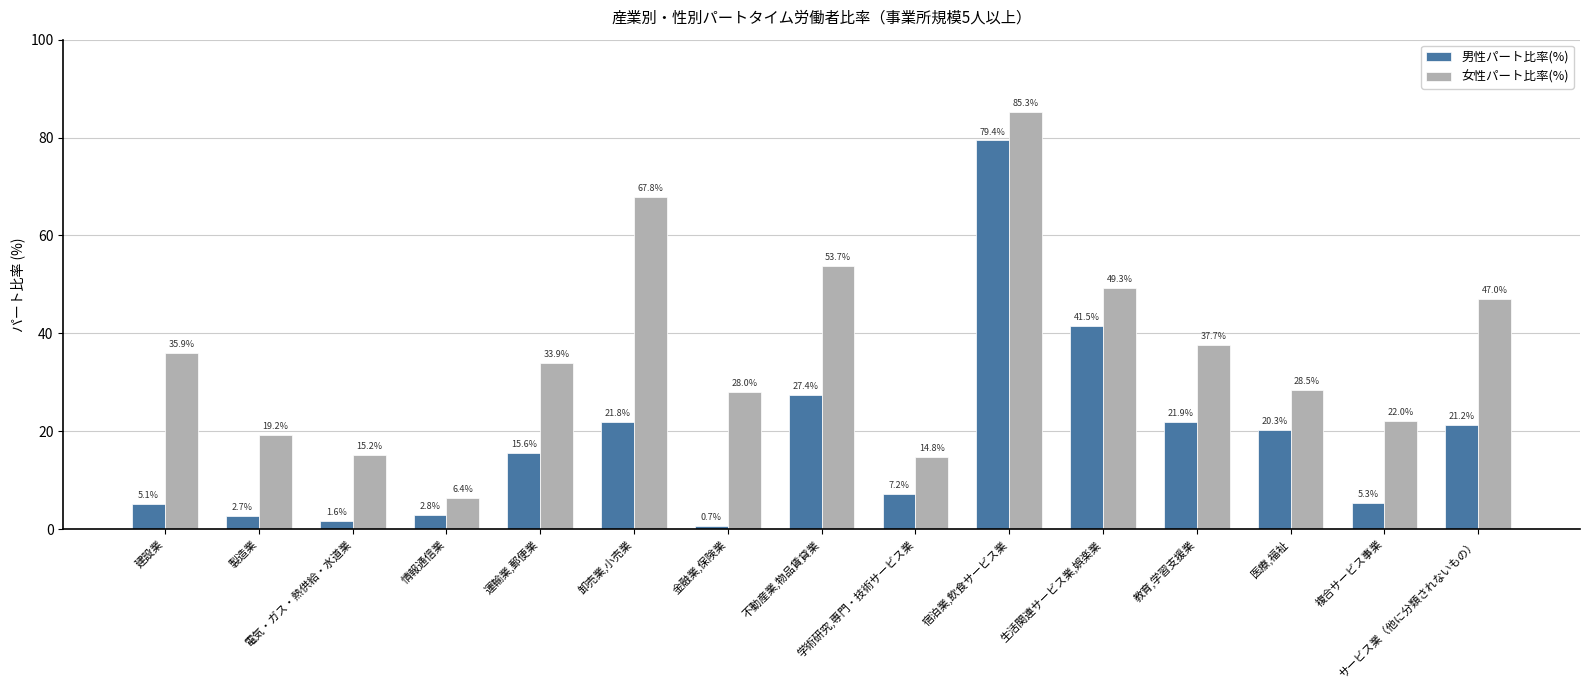

At how many categories does at least one series exceed 26?

10